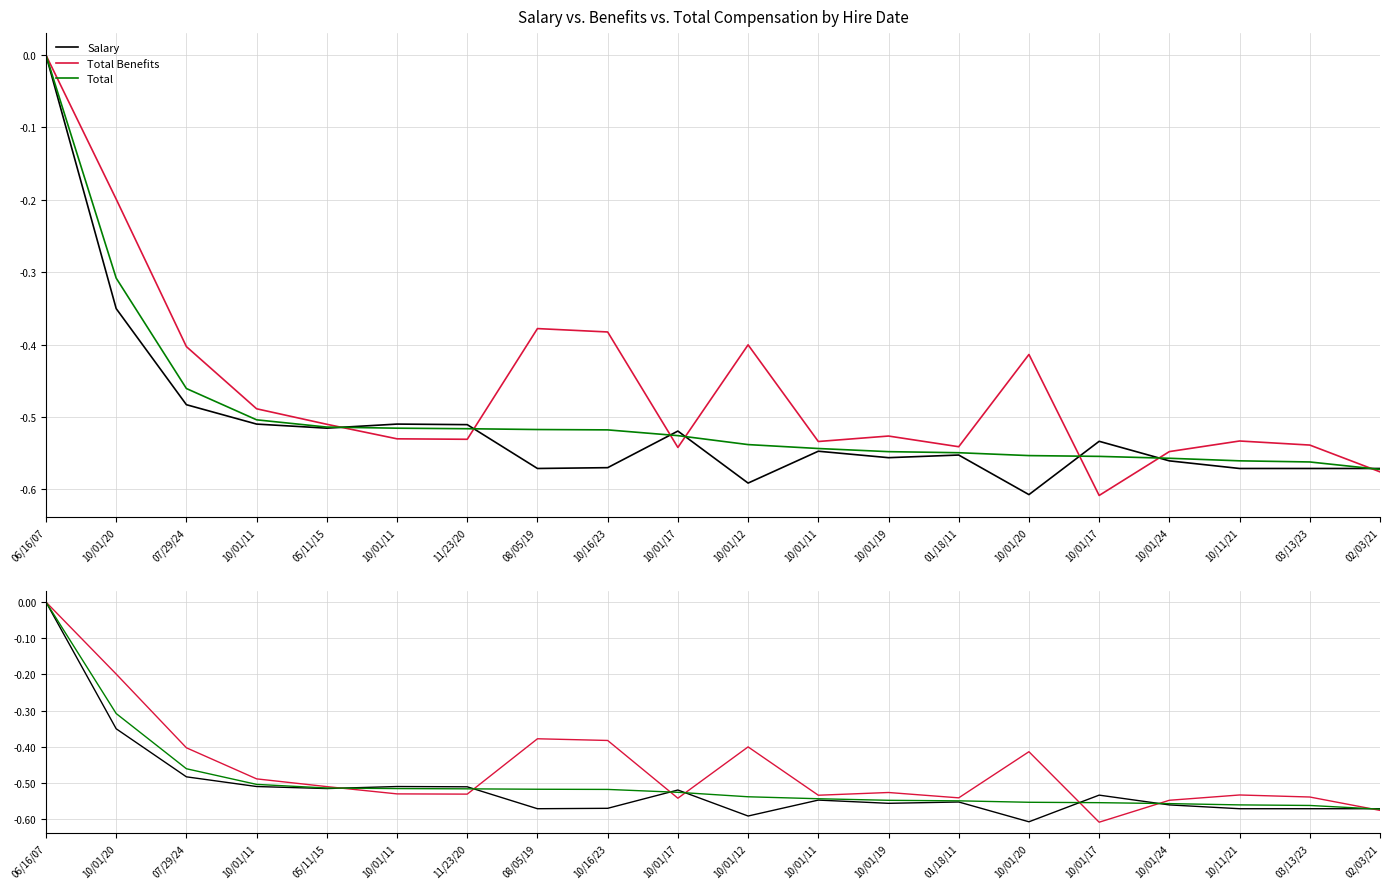

Is it true that Total Benefits equals -0.5 at 11/23/20?

True